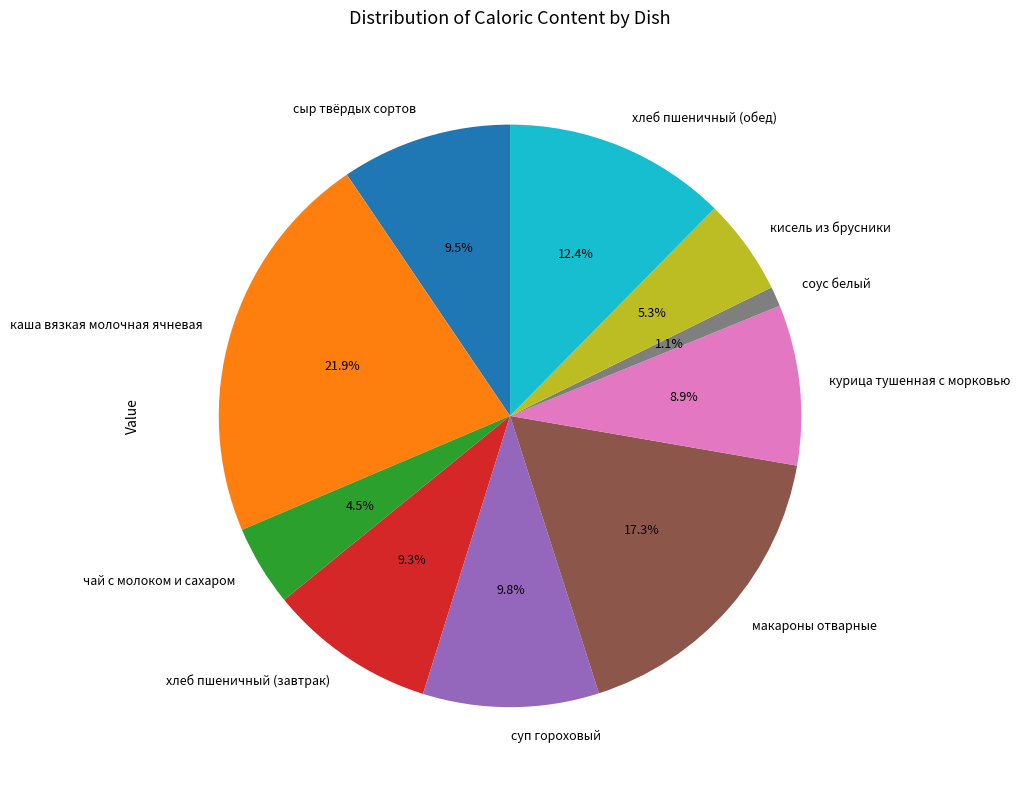

Between соус белый and сыр твёрдых сортов, which is larger?

сыр твёрдых сортов